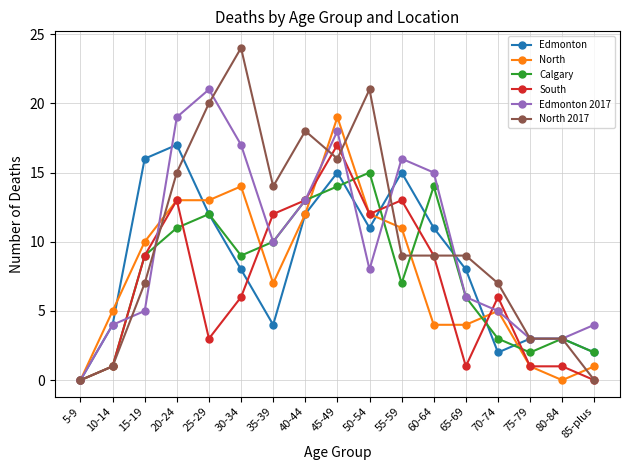

Is the value of South at 30-34 greater than the value of Edmonton at 50-54?

No